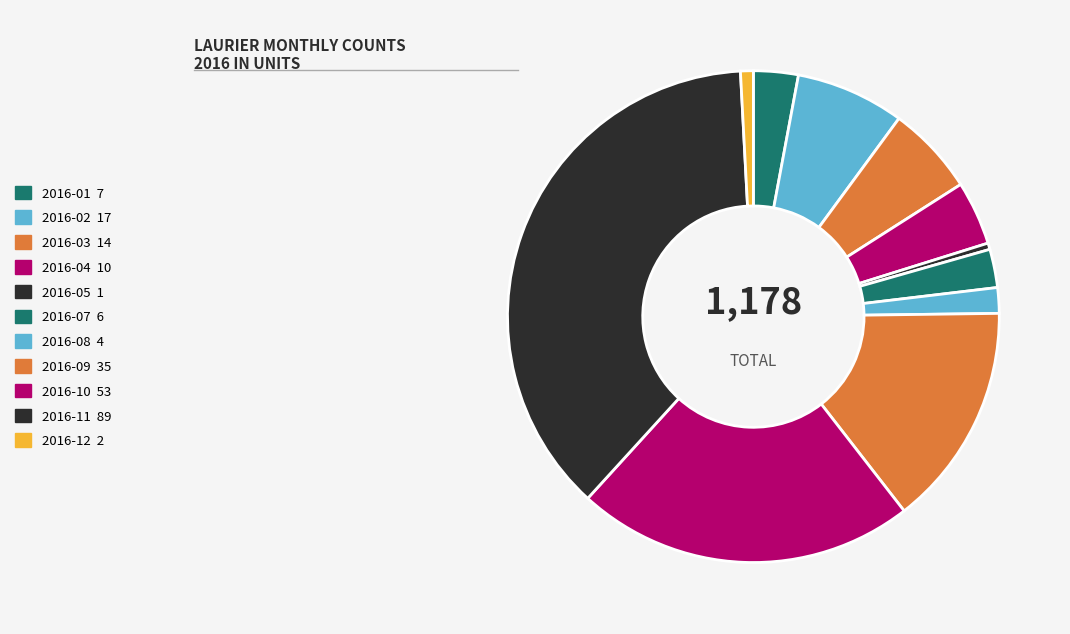

Is there any slice that represents more than half of the pie?

No